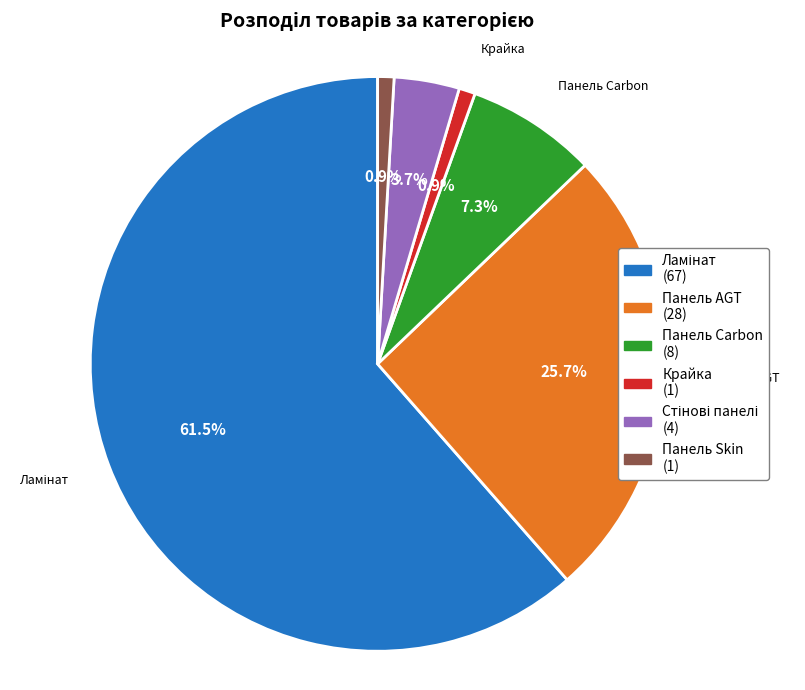

Between Крайка and Панель Carbon, which is larger?

Панель Carbon